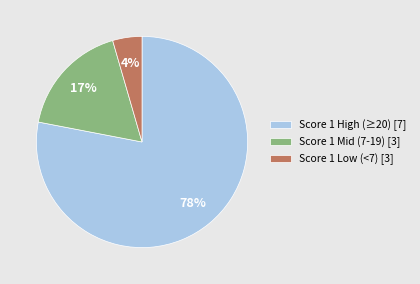

Which slice is the largest?

Score 1 High (≥20) [7]